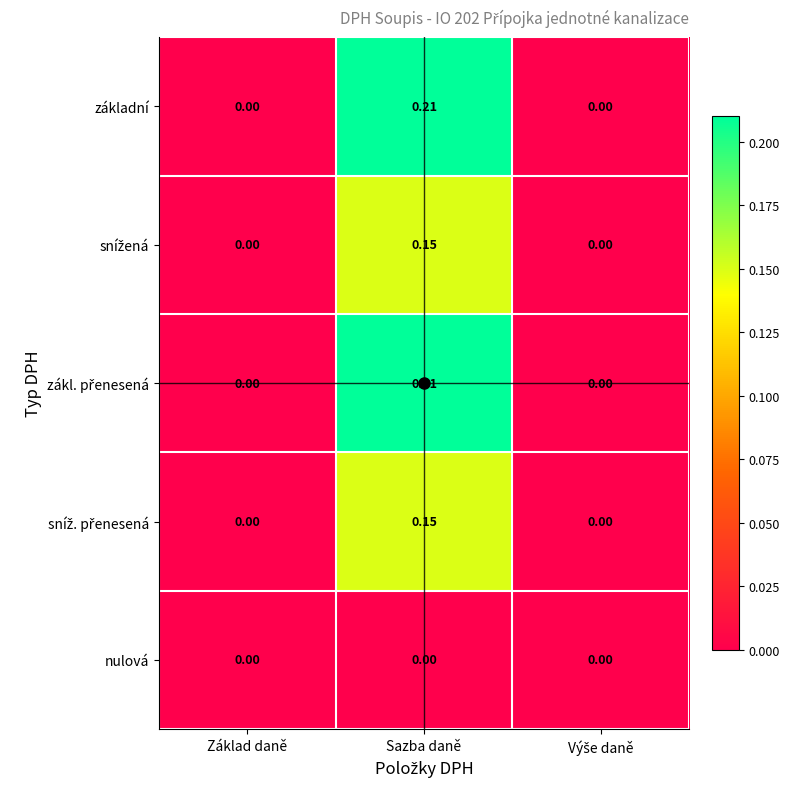

At which category does the chart reach its peak across all series?

Sazba daně